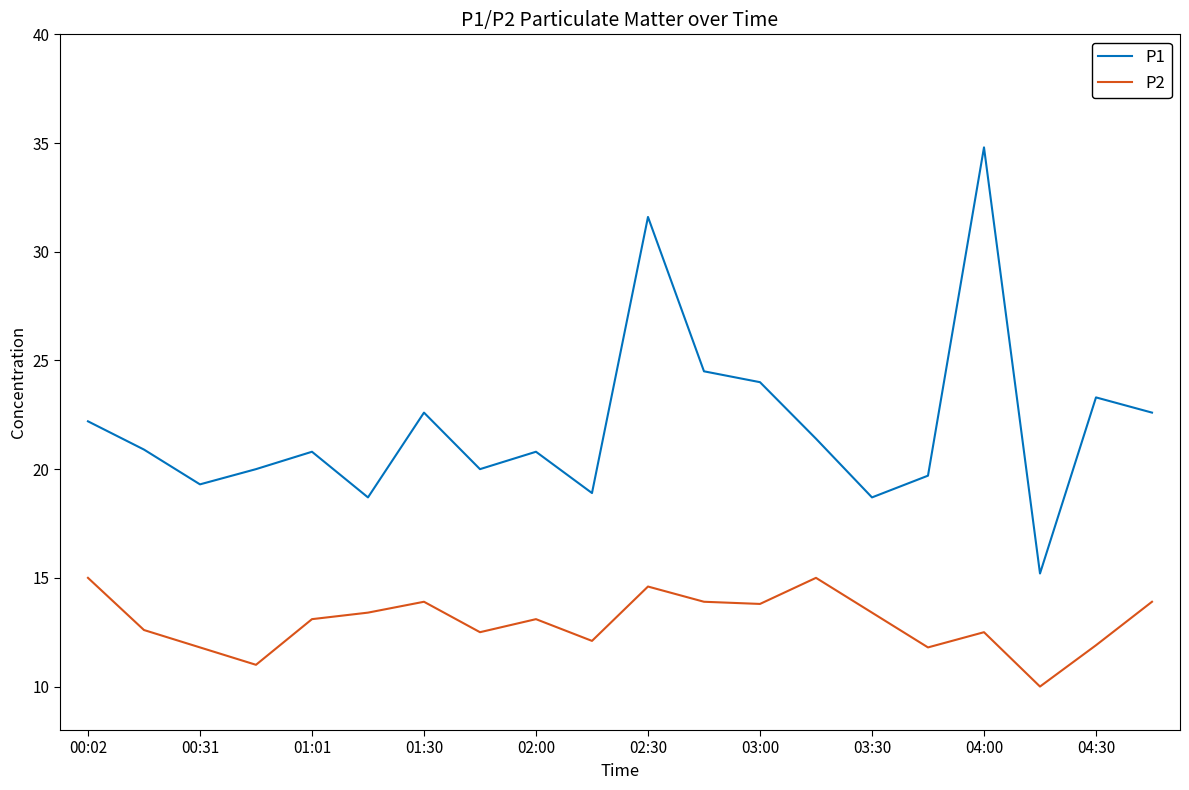

List the series in order of their overall mean, highest first.

P1, P2